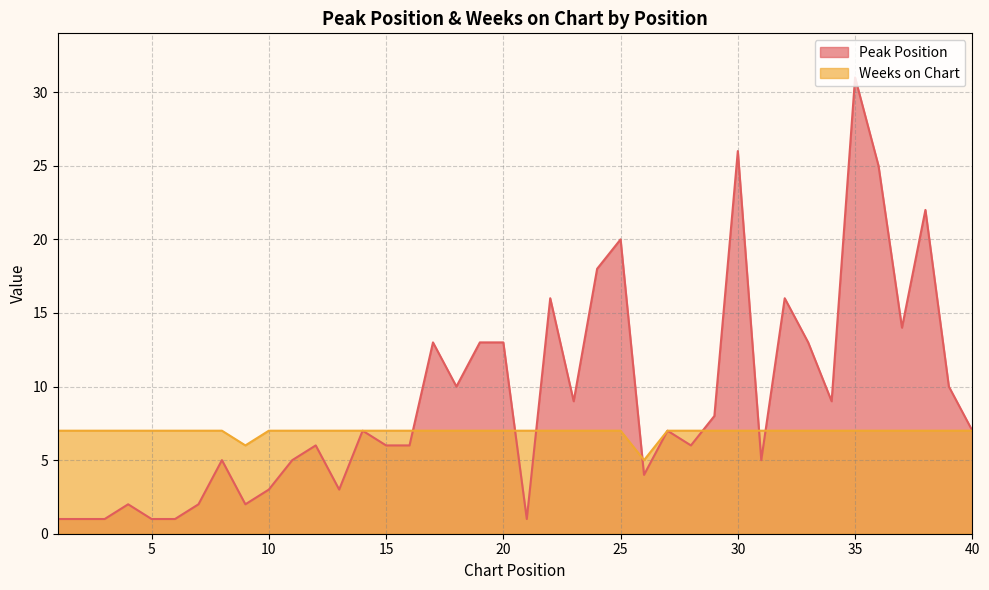

Which series has the largest range (max minus min)?

Peak Position